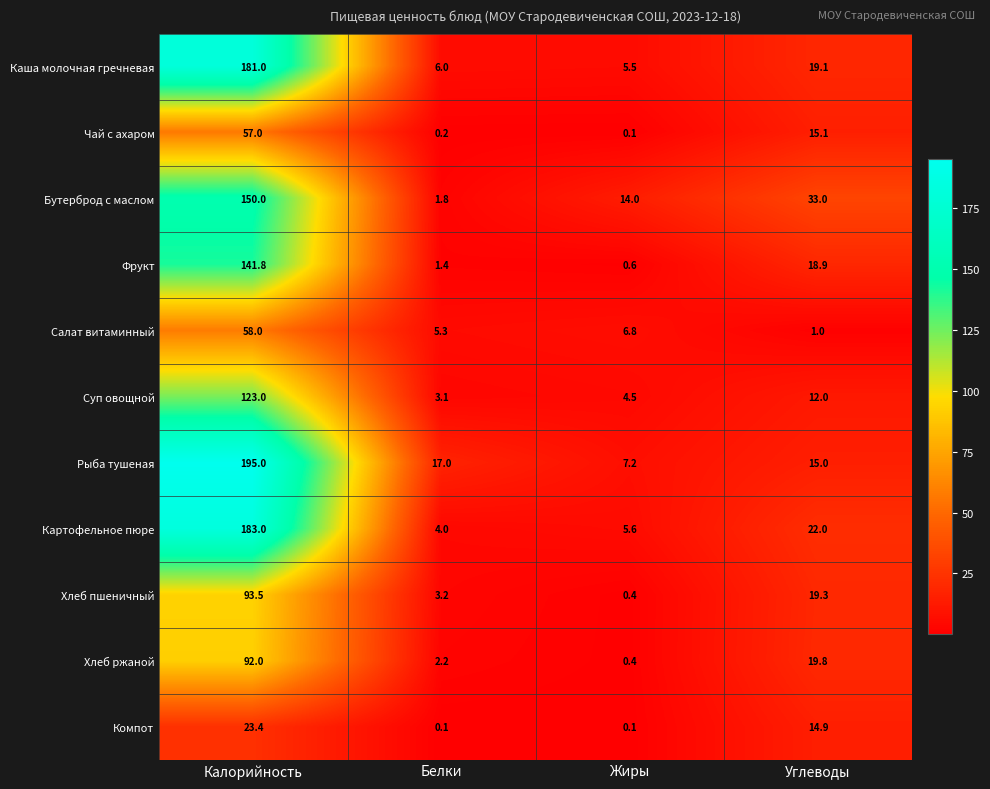

Where does the Хлеб пшеничный series first go above 19?

Калорийность